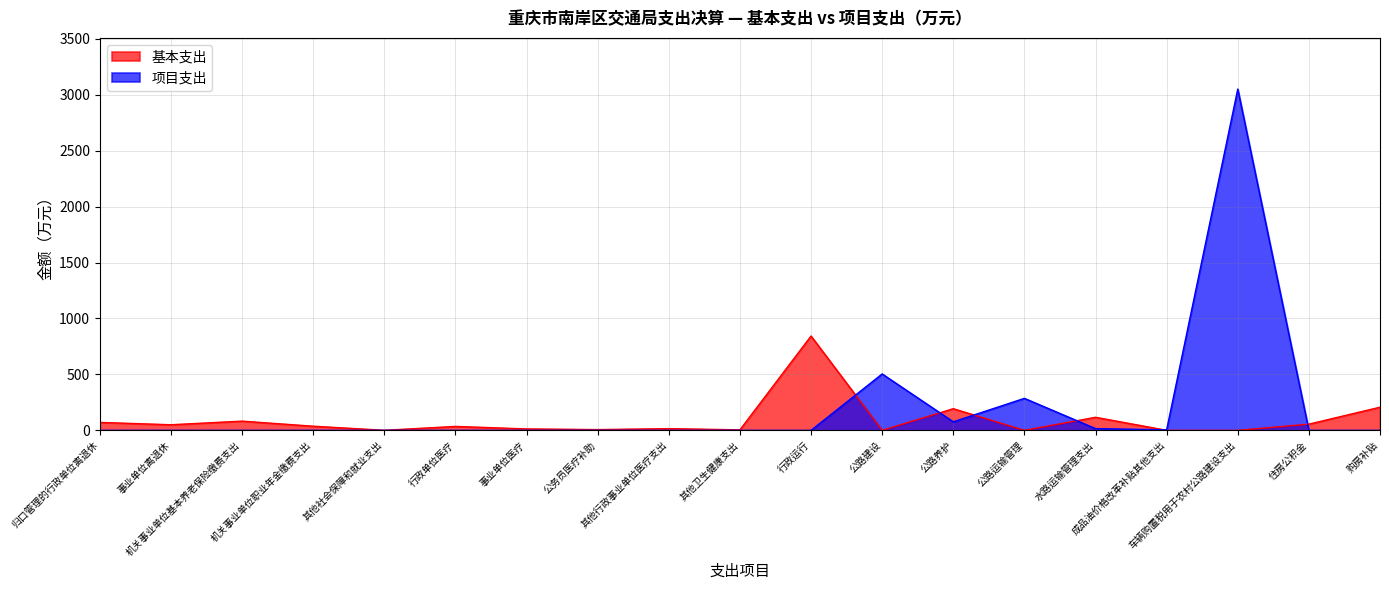

How many positive values does the 基本支出 series have?

15